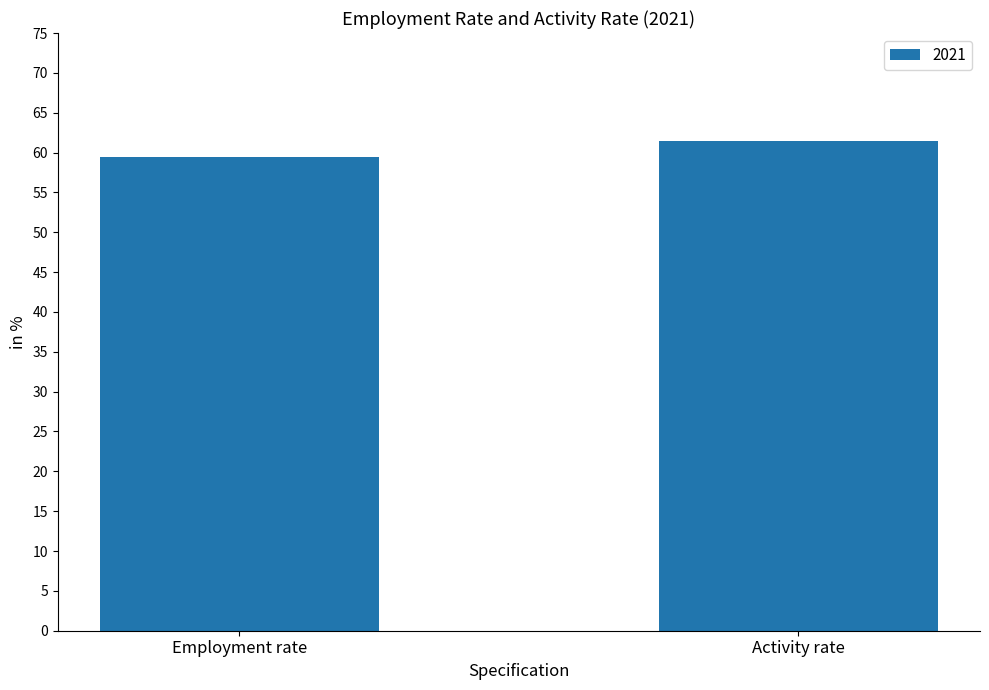

What is the difference between the values at Employment rate and Activity rate?

2.1